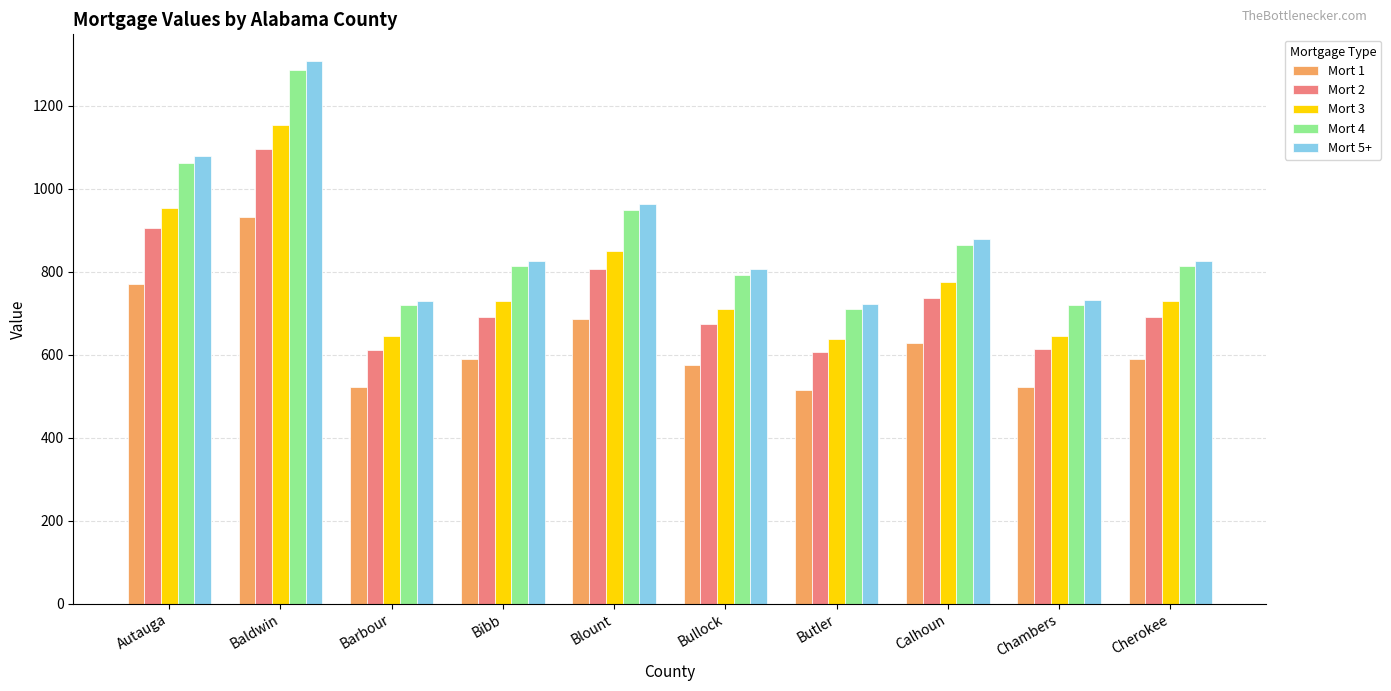

How many series are shown in this chart?

5